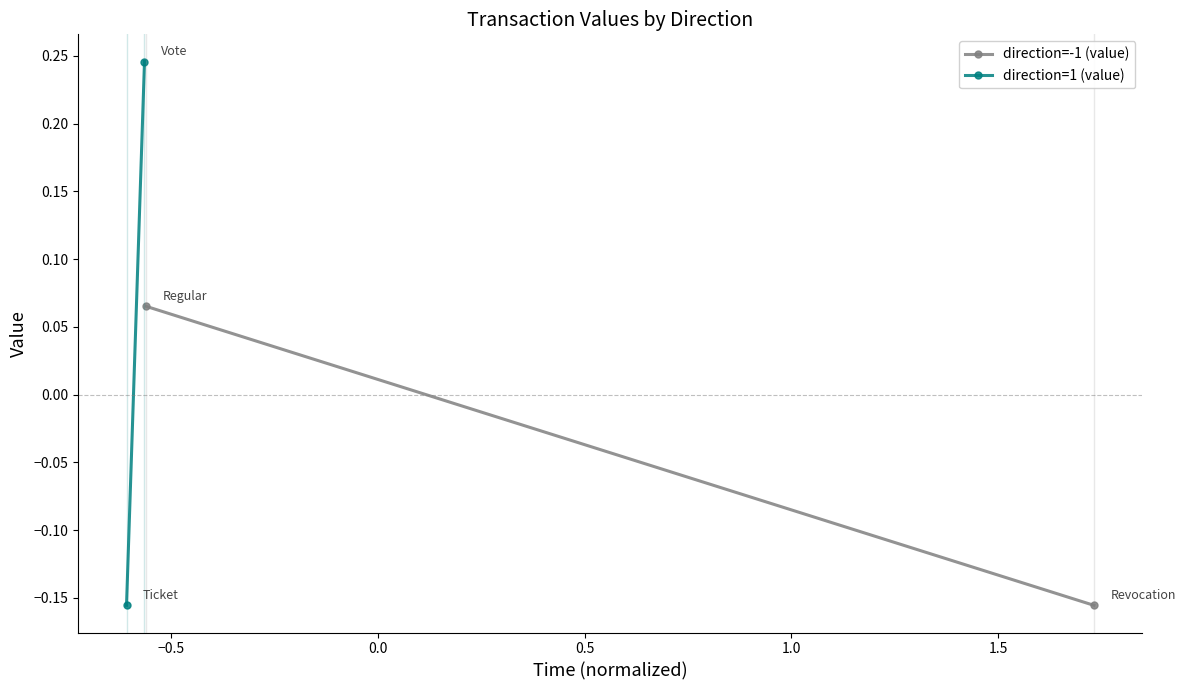

What is the greatest value displayed?

0.2